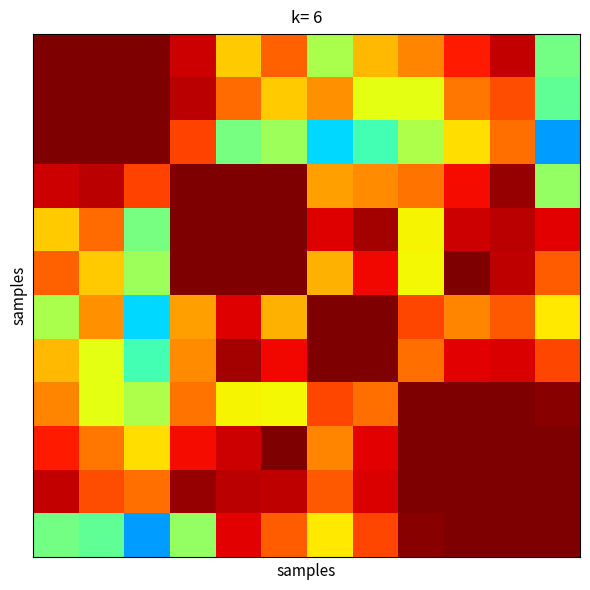

At which category is the sum across all series the highest?

10